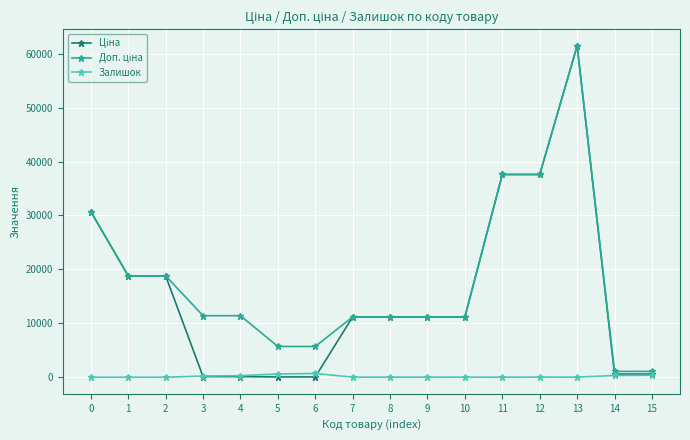

At which category does the chart reach its peak across all series?

13